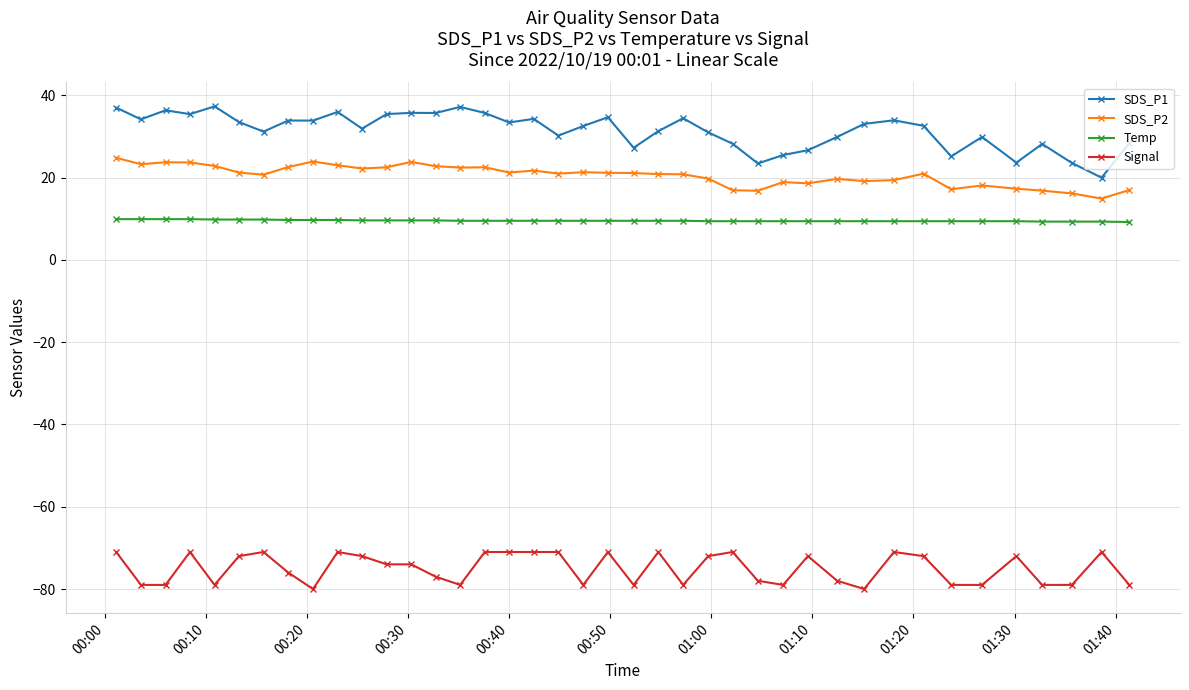

True or false: SDS_P1 and SDS_P2 cross at least once.

False